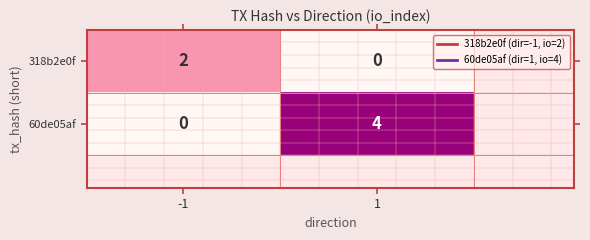

List the labels in order of 318b2e0f value, largest first.

-1, 1